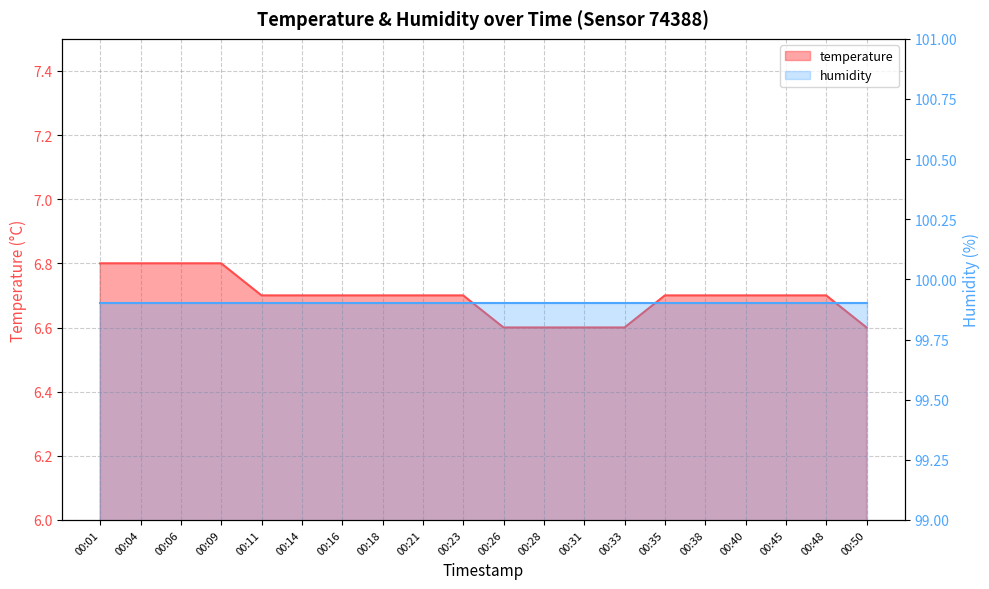

What is the value of the 6th point from the left?

6.7